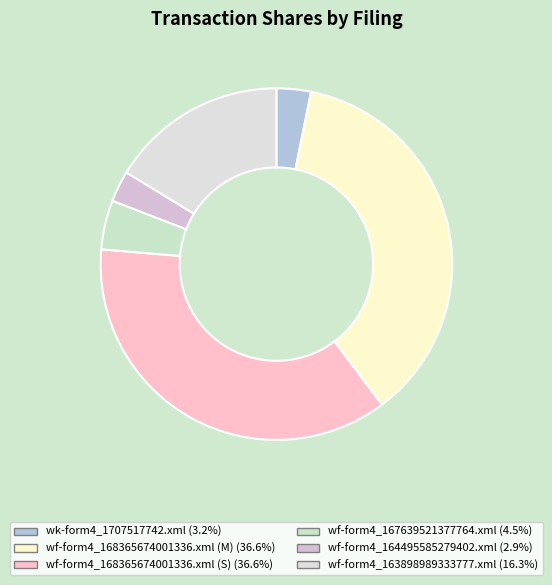

What is the ratio of the value at wf-form4_168365674001336.xml (S) to the value at wf-form4_167639521377764.xml?

8.1